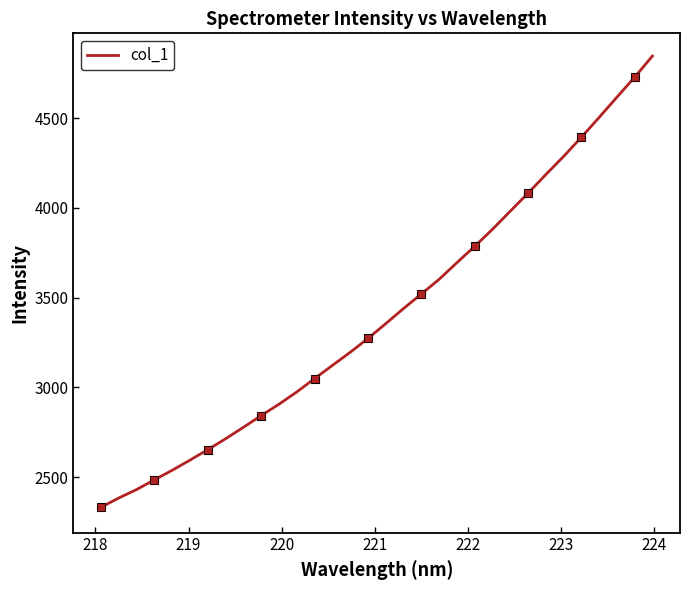

True or false: there are more than 2 points higher than both neighbors.

False